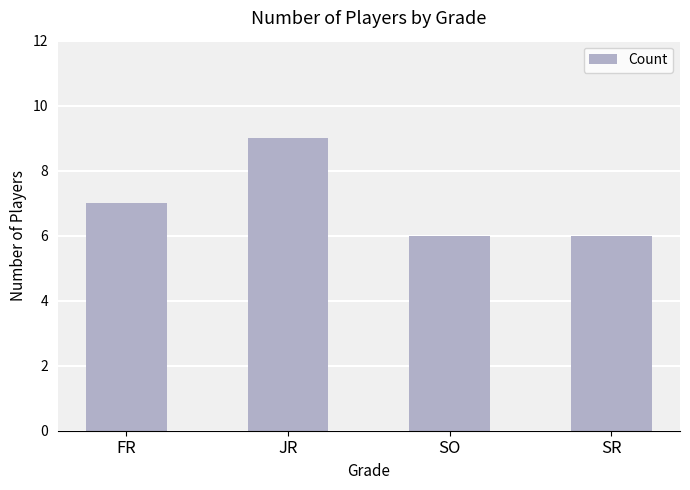

Between JR and SR, which is larger?

JR